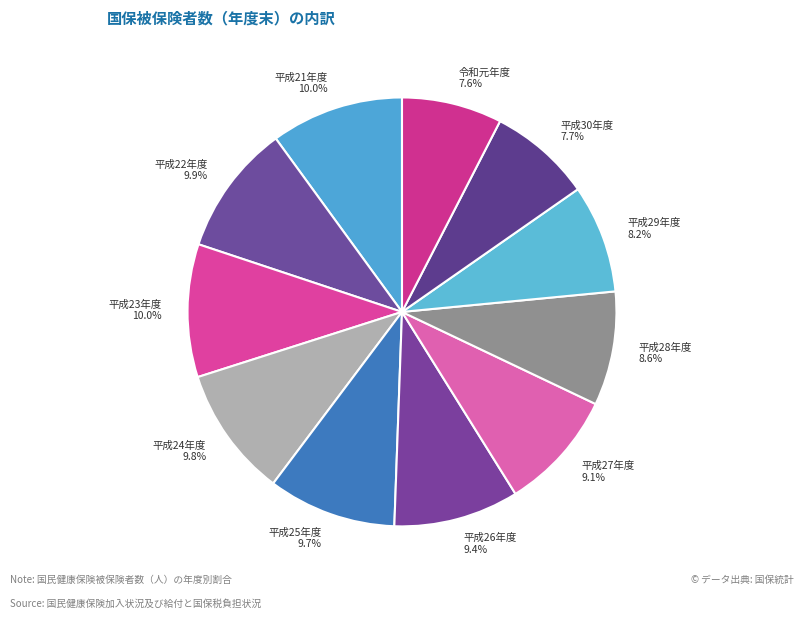

To the nearest percent, what portion does 令和元年度 represent?

8%